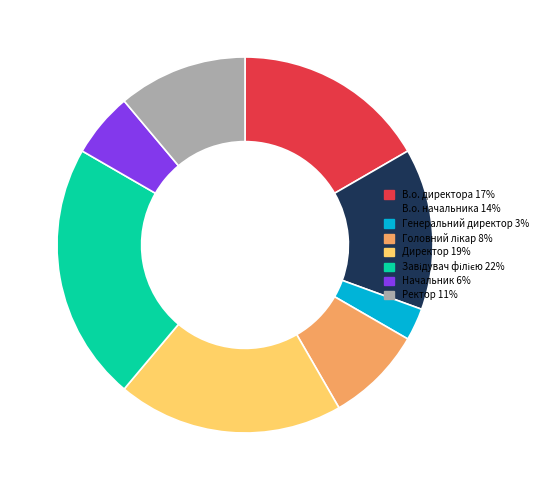

Is there any slice that represents more than half of the pie?

No